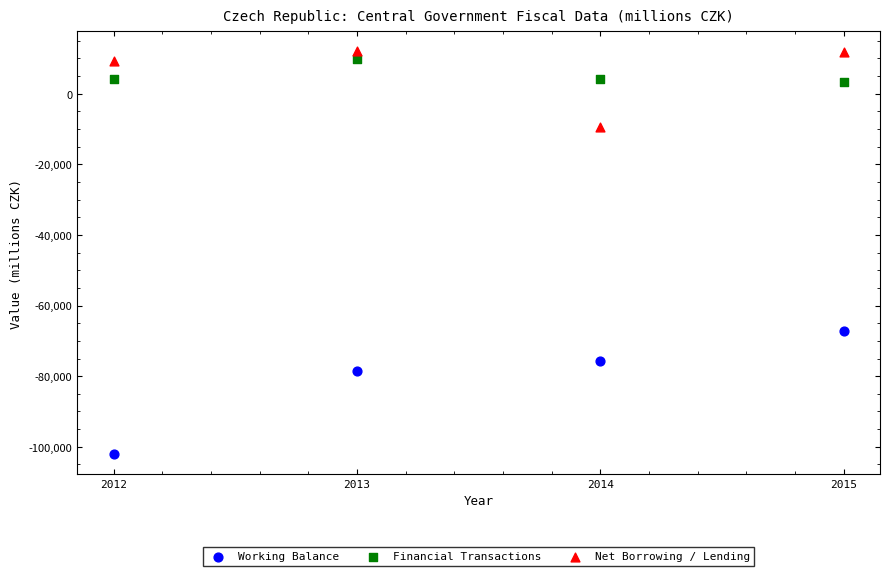

Which series contains the highest Y value?

Net Borrowing / Lending